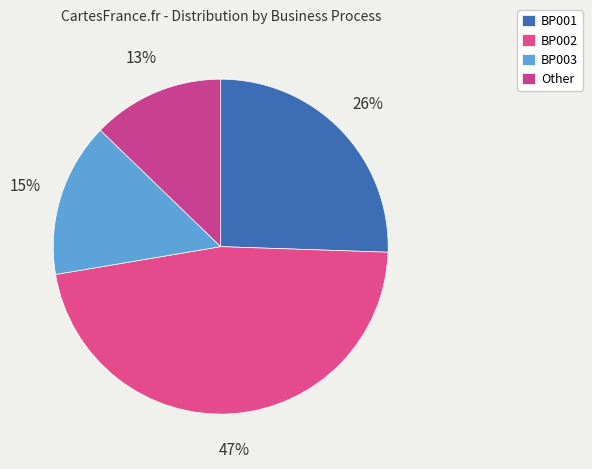

Rank the categories by value from lowest to highest.

Other, BP003, BP001, BP002